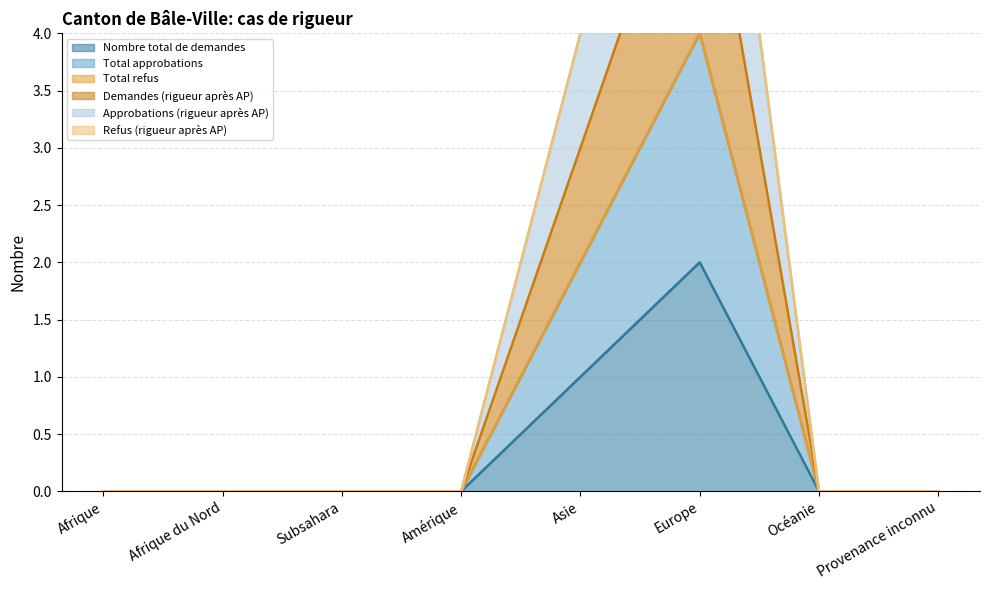

What is the label of the 4th point from the left?

Amérique